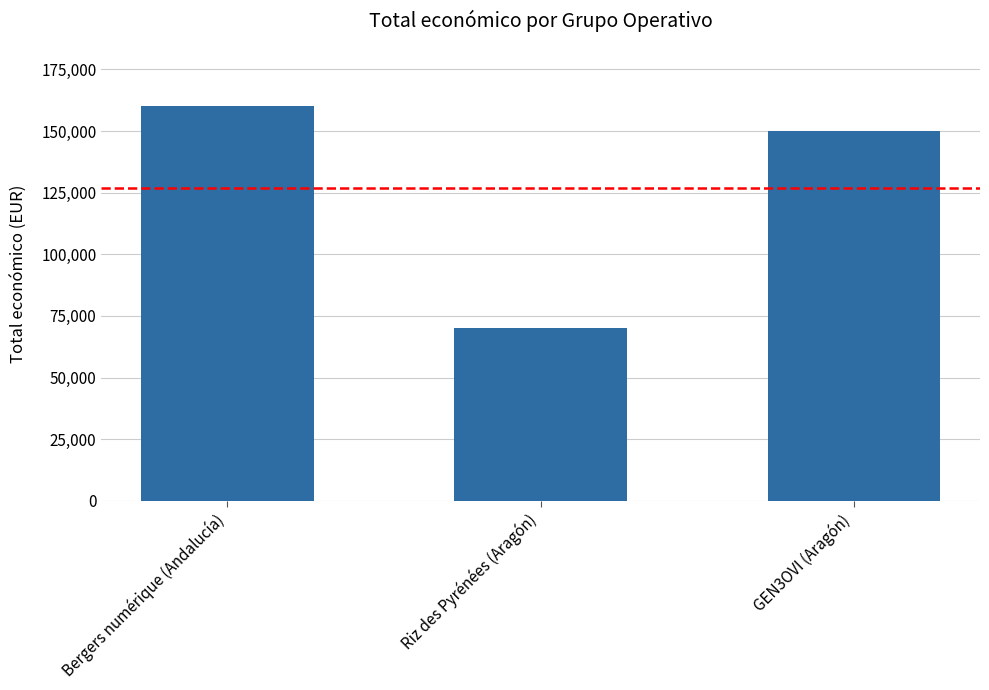

Which label corresponds to the smallest value in the chart?

Riz des Pyrénées (Aragón)